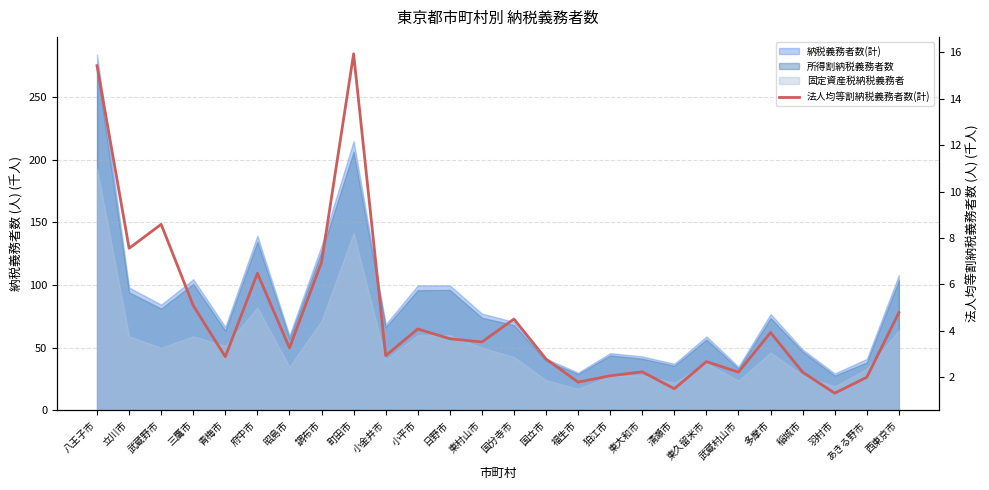

List the labels in order of value, smallest first.

羽村市, 清瀬市, 福生市, あきる野市, 狛江市, 稲城市, 武蔵村山市, 東大和市, 東久留米市, 国立市, 青梅市, 小金井市, 昭島市, 東村山市, 日野市, 多摩市, 小平市, 国分寺市, 西東京市, 三鷹市, 府中市, 調布市, 立川市, 武蔵野市, 八王子市, 町田市